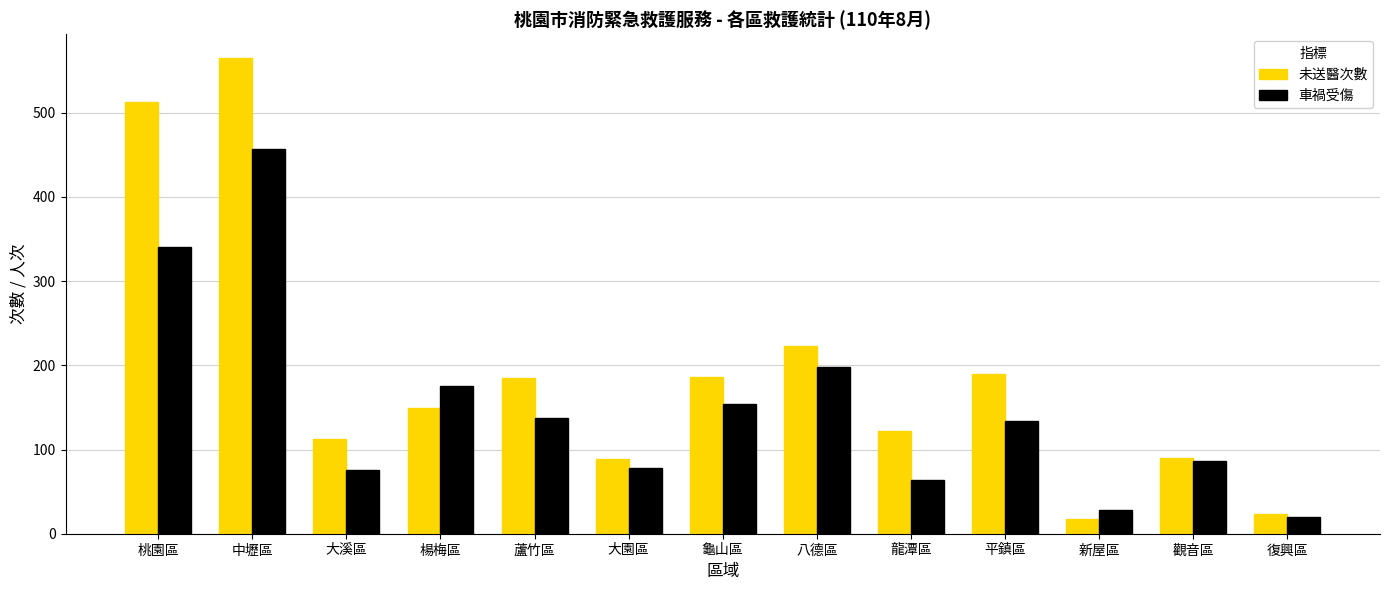

What are all the series names shown in the legend?

未送醫次數, 車禍受傷